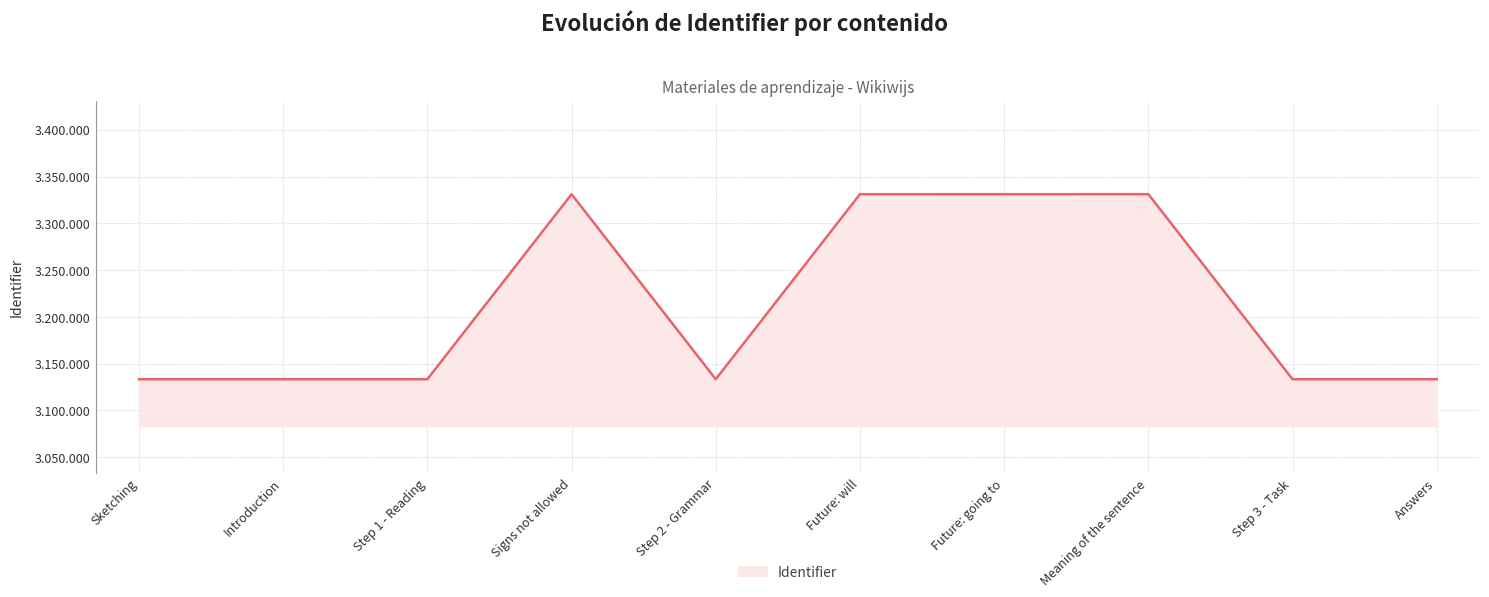

Reading right to left, transcribe all the data shown in this chart.

Answers=3133368	Step 3 - Task=3133366	Meaning of the sentence=3331122	Future: going to=3331115	Future: will=3331103	Step 2 - Grammar=3133361	Signs not allowed=3331091	Step 1 - Reading=3133357	Introduction=3133355	Sketching=3133354